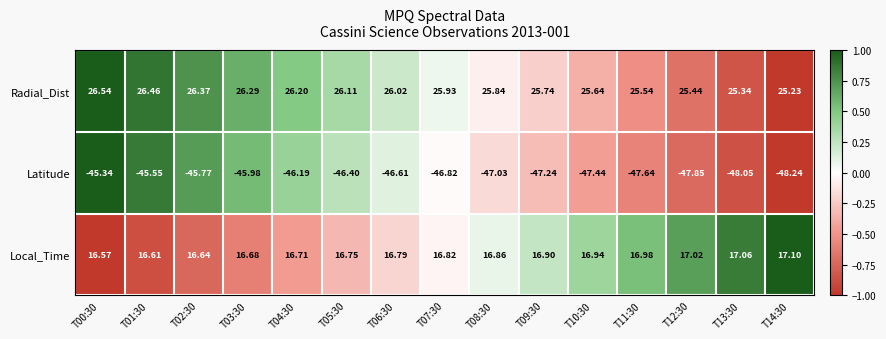

Is the value of Local_Time at T06:30 greater than the value of Radial_Dist at T12:30?

No